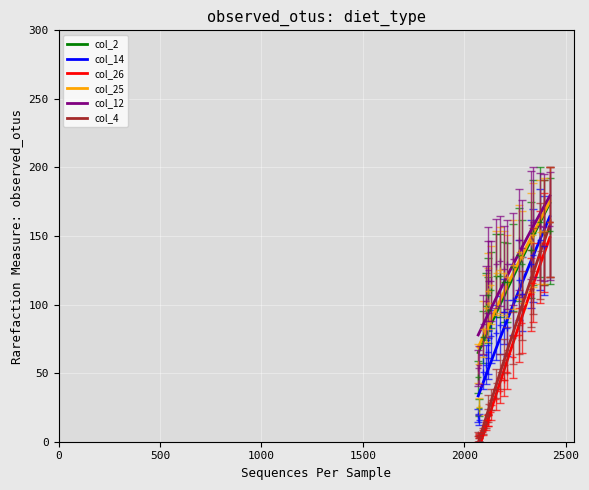

What is the difference between the maximum and minimum values in the col_12 series?

101.4